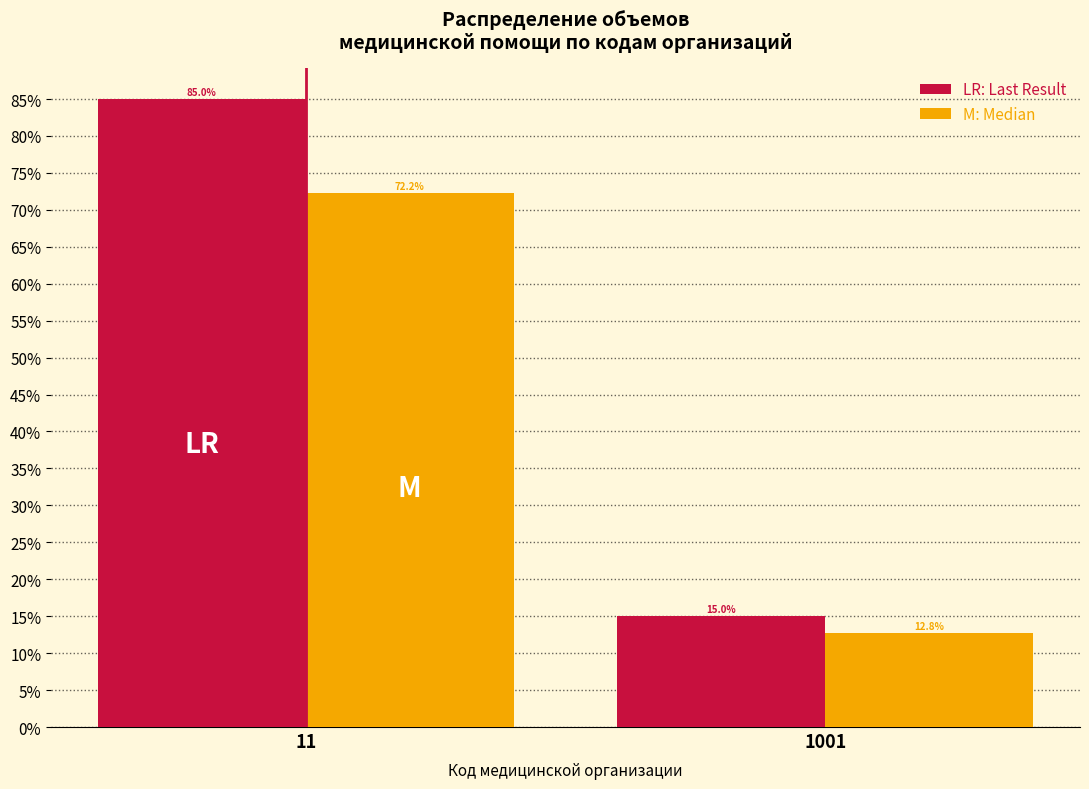

List the series in order of their peak value, highest first.

LR: Last Result, M: Median